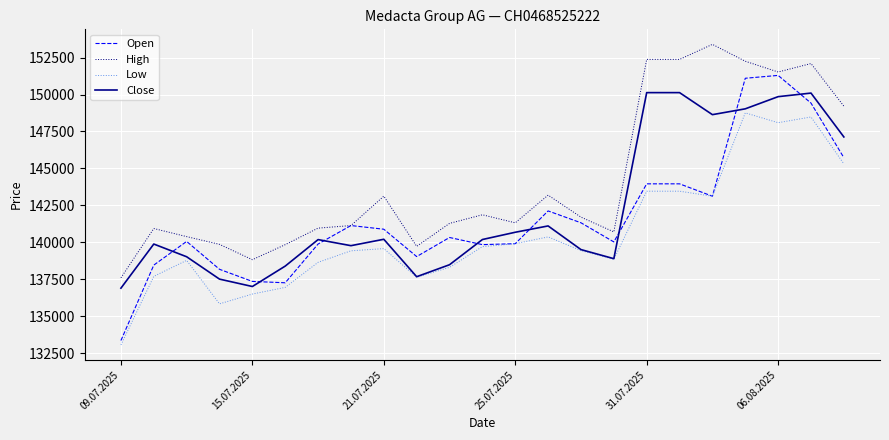

True or false: High and Low cross at least once.

False